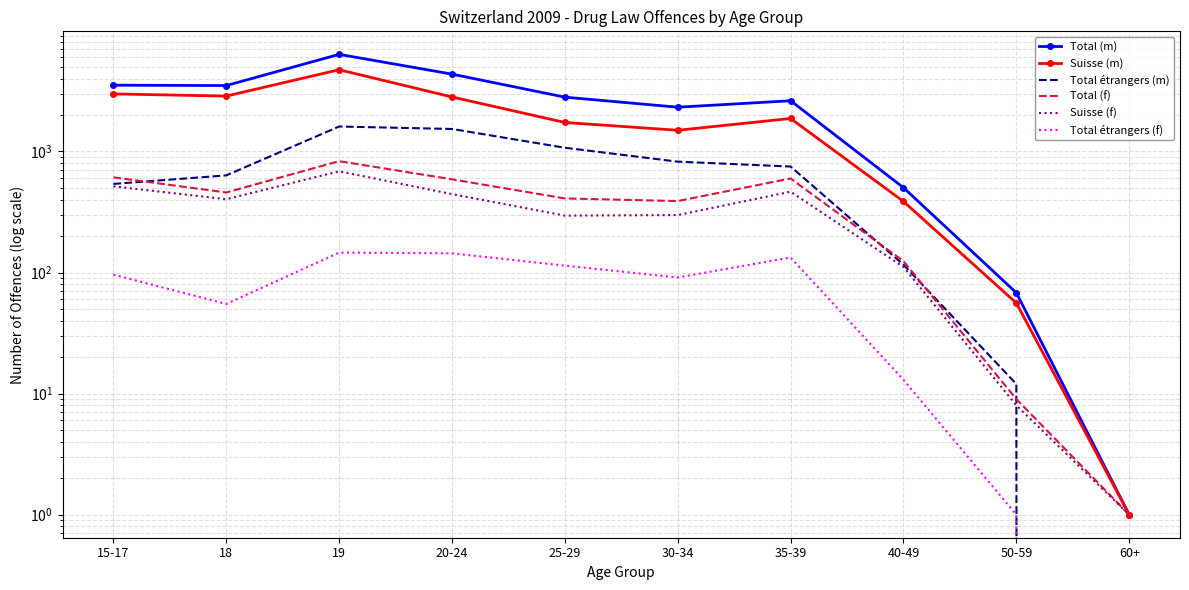

What is the difference between the second highest and minimum values in the Total (f) series?

610